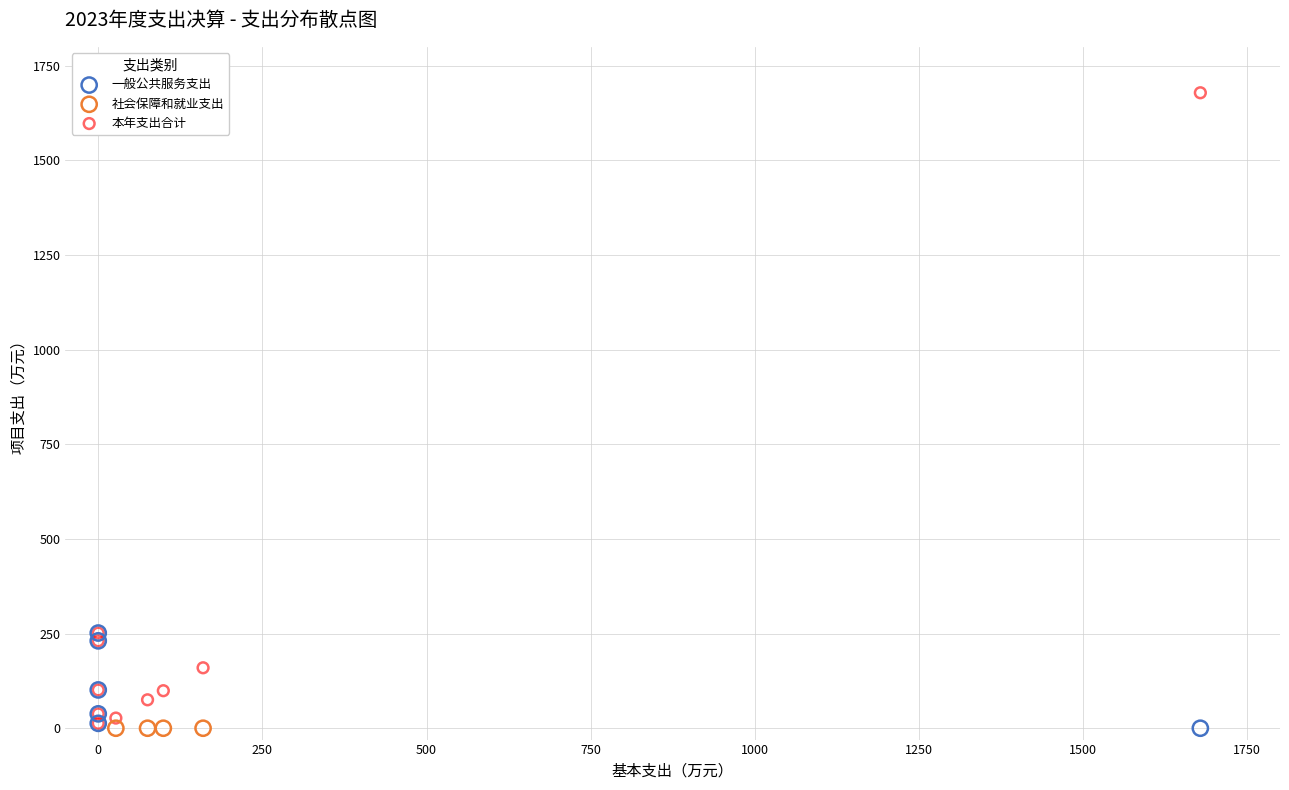

Which series reaches the maximum Y coordinate?

本年支出合计